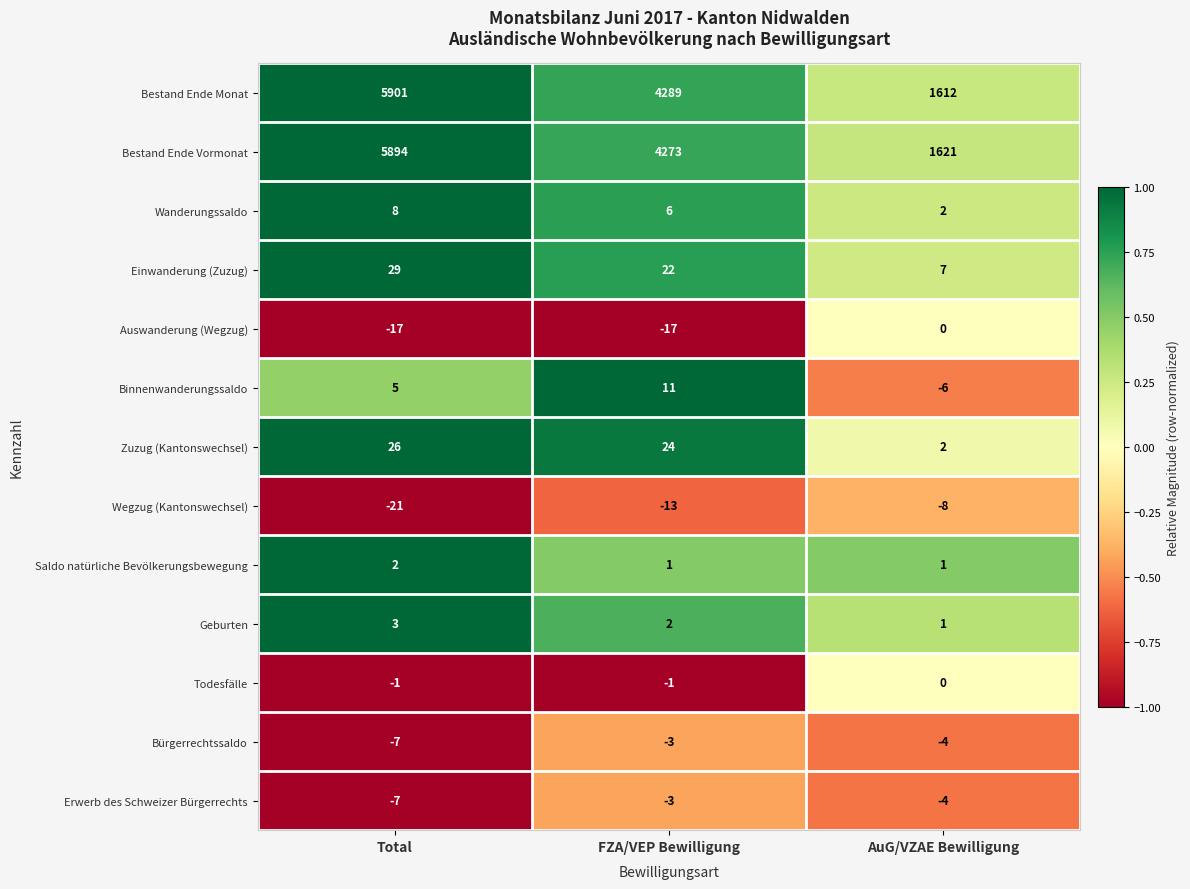

Which series has the widest spread of values?

Bestand Ende Monat